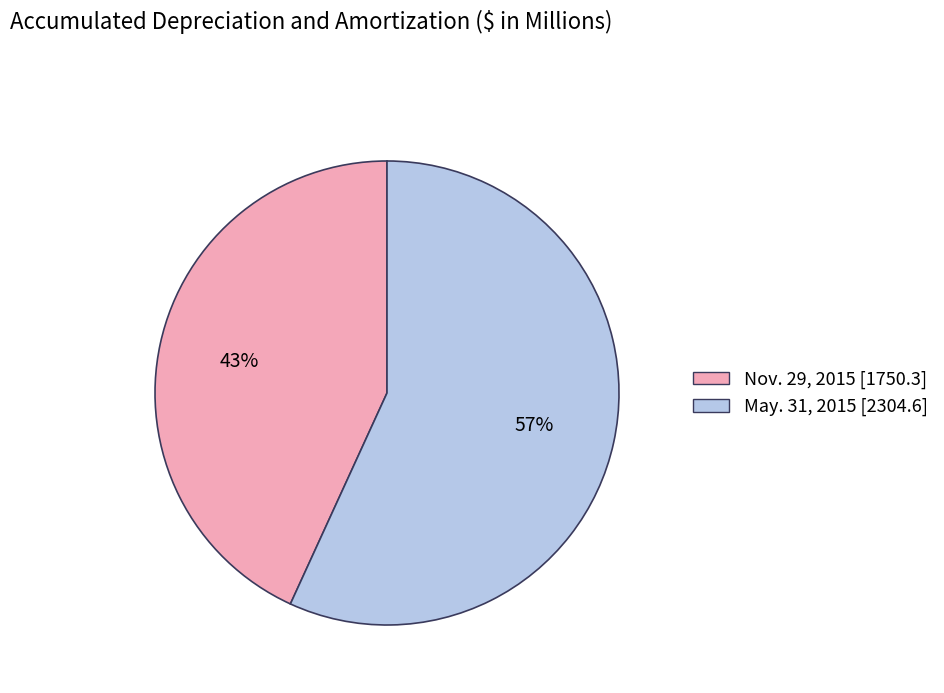

Does May. 31, 2015 account for over 50% of the chart?

Yes